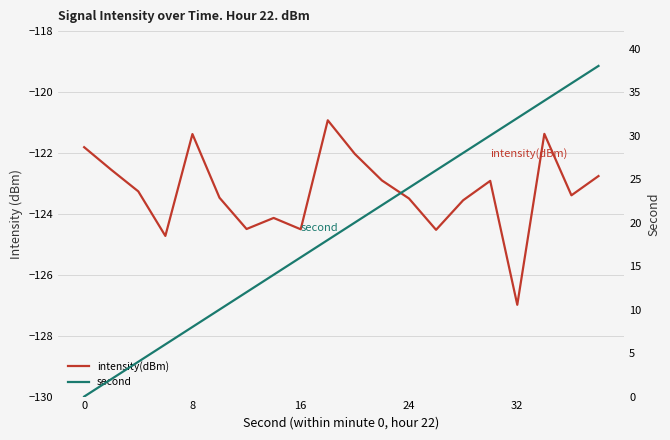

Which series has the largest total across all categories?

second